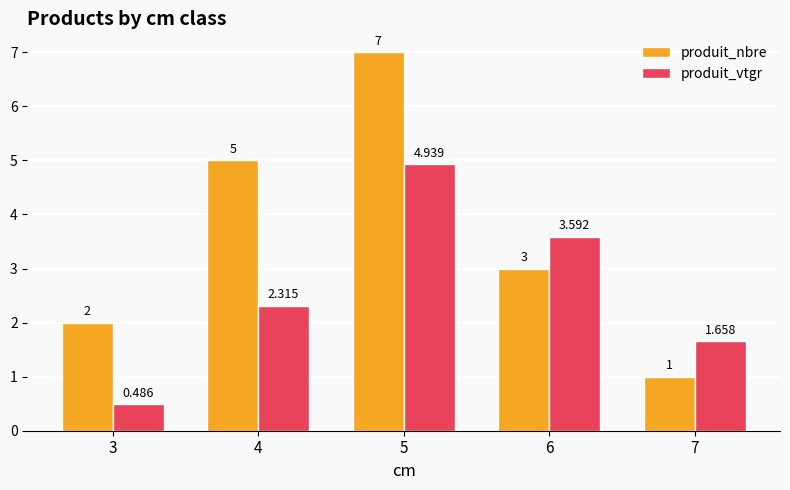

How many groups of bars are there?

5